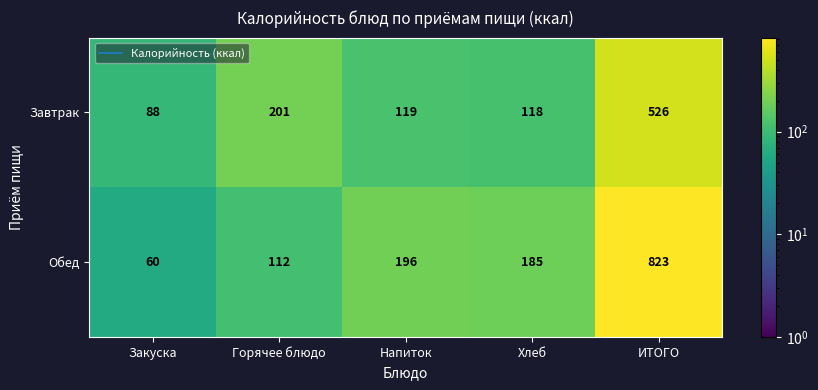

The value of Завтрак at Закуска is 88. True or false?

True